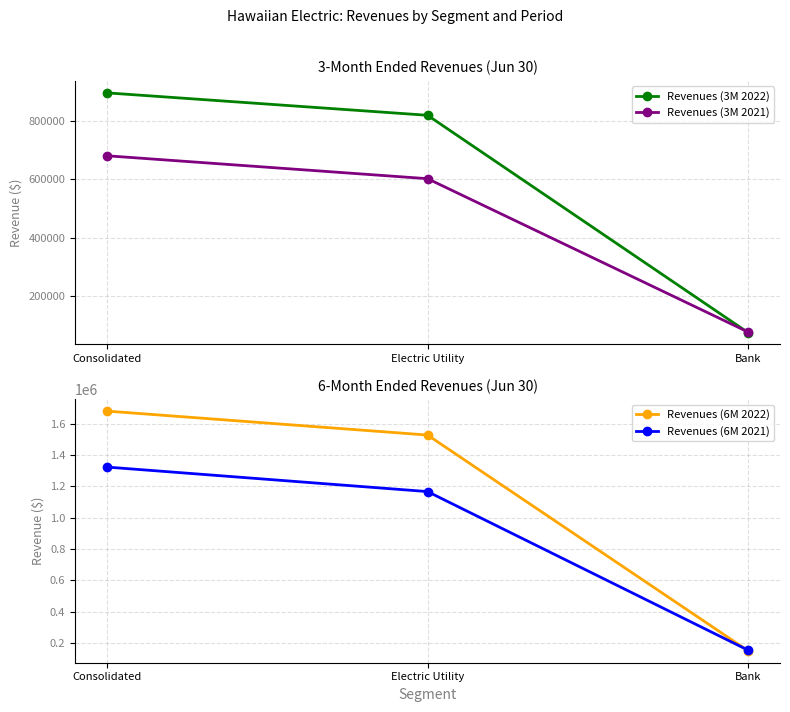

What position from the right is Consolidated?

3